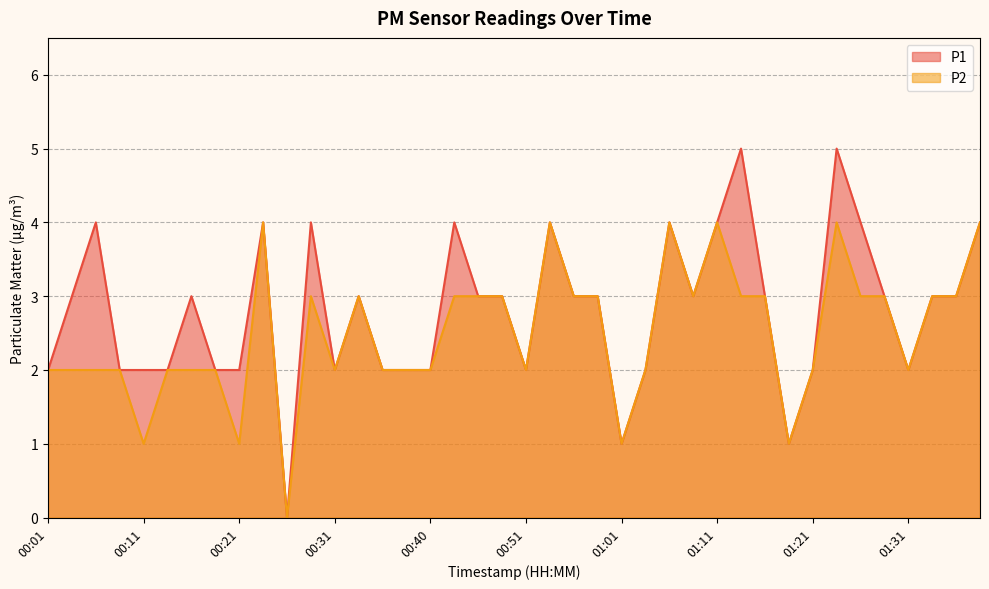

Count the number of data series in this chart.

2